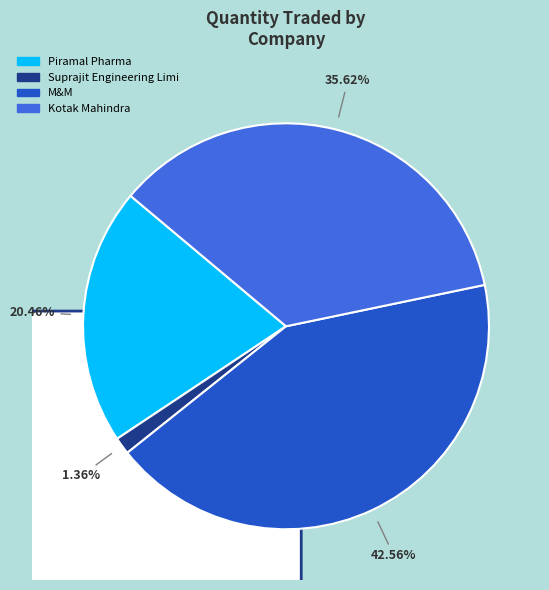

Does M&M represent more than half of the total?

No